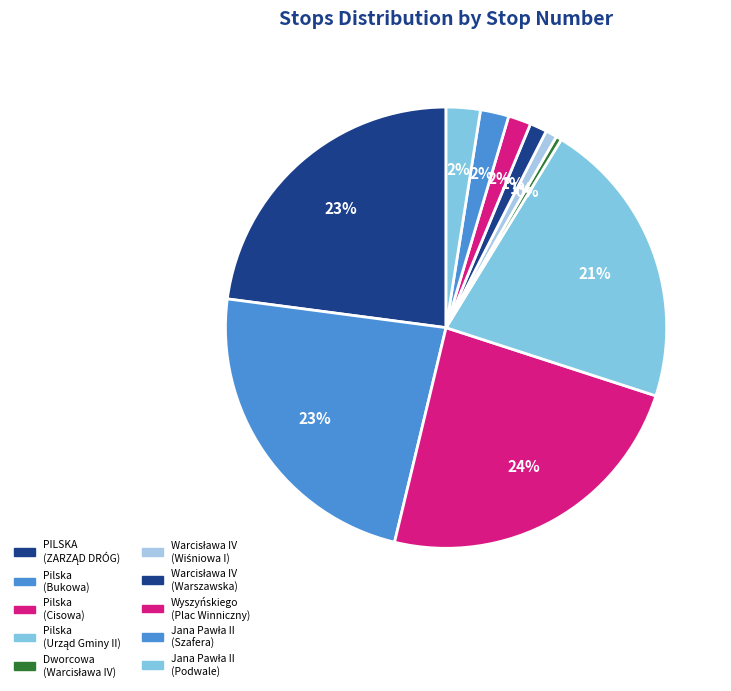

Approximately how many times larger is the value at Pilska (Bukowa) compared to Warcisława IV (Wiśniowa I)?

28.0